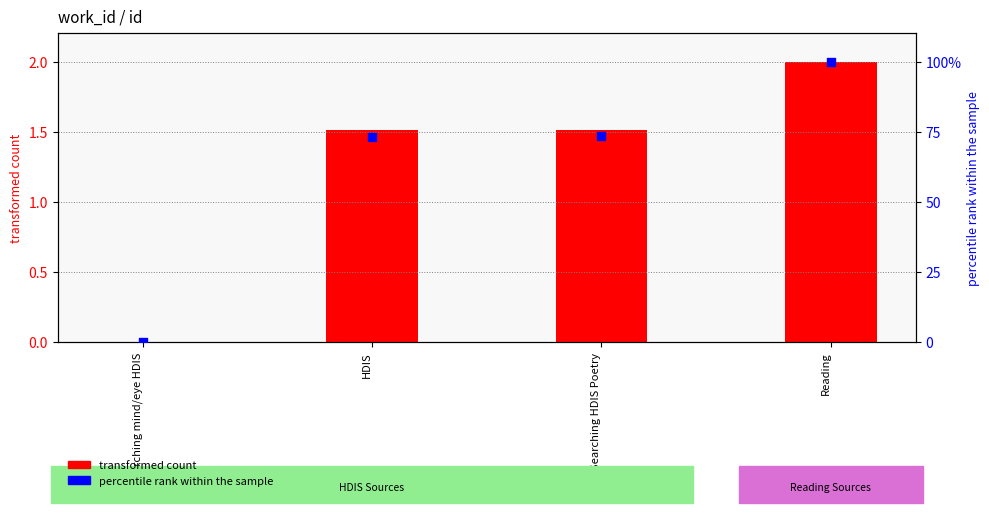

Which series has the largest total across all categories?

percentile rank within the sample